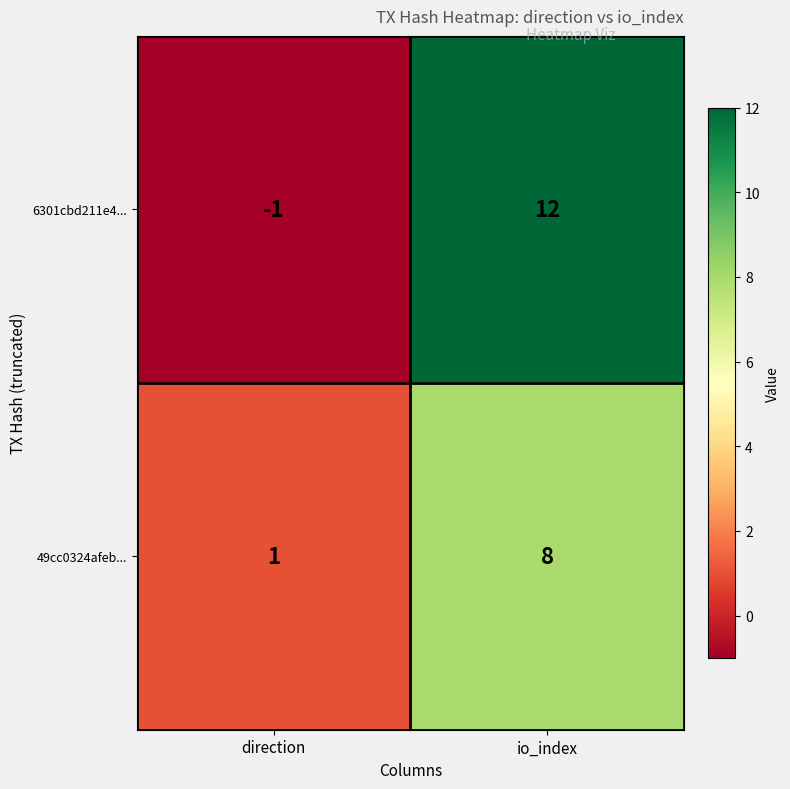

Is the value of 6301cbd211e4... at direction greater than the value of 49cc0324afeb... at direction?

No